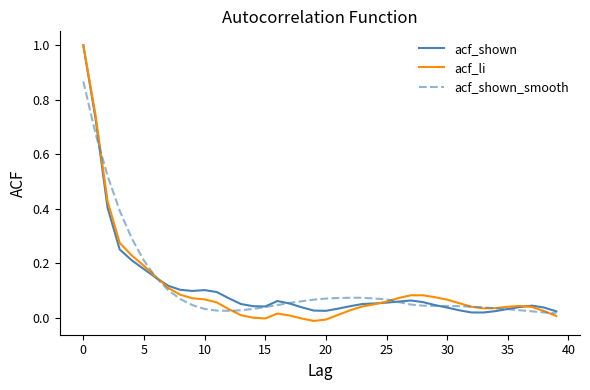

What is the maximum value for acf_li?

1.0